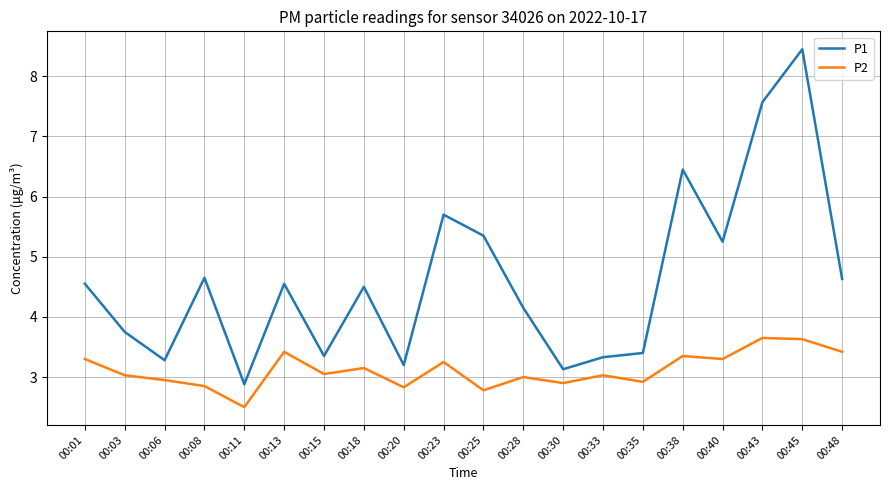

List the series in order of their overall mean, lowest first.

P2, P1